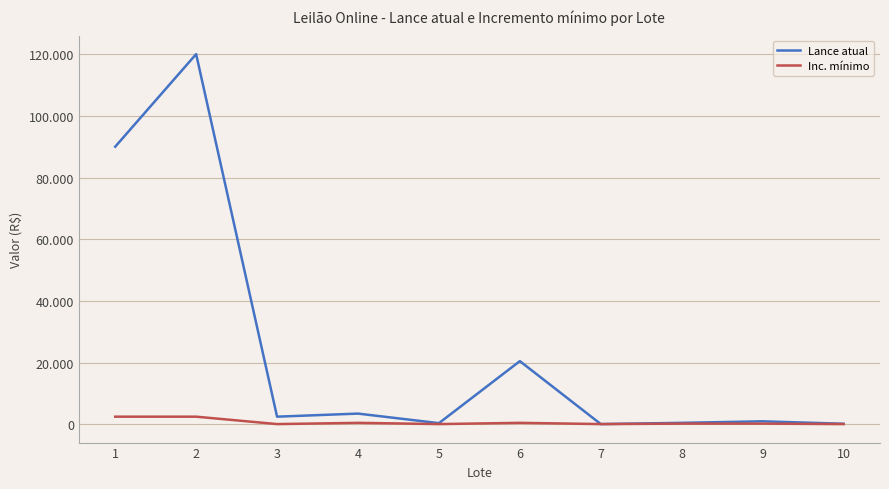

Which series has the largest total across all categories?

Lance atual